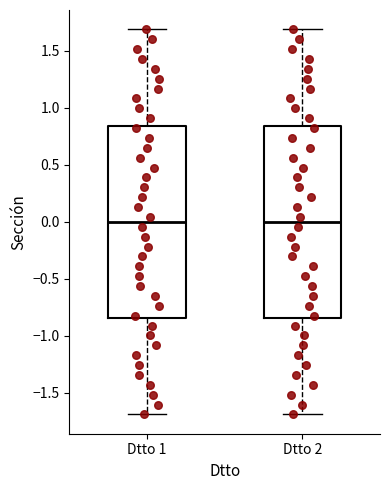

Reading left to right, transcribe this box plot: for each box, give where its median line is, the range the box spans, and where its two whiskers end, as read against the y-axis. The values are not printed on the chart, so give them approximately, as read against the axis.

Dtto 1: median 0.00, box -0.85 to 0.85, whiskers -1.70 to 1.70
Dtto 2: median 0.00, box -0.85 to 0.85, whiskers -1.70 to 1.70